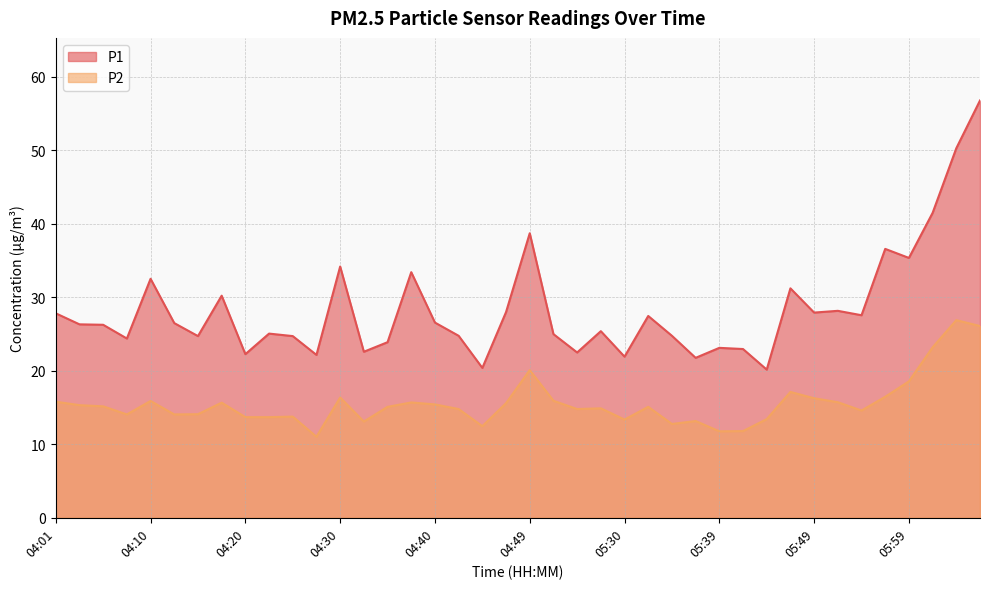

The value of P1 at 04:32 is 22.6. True or false?

True